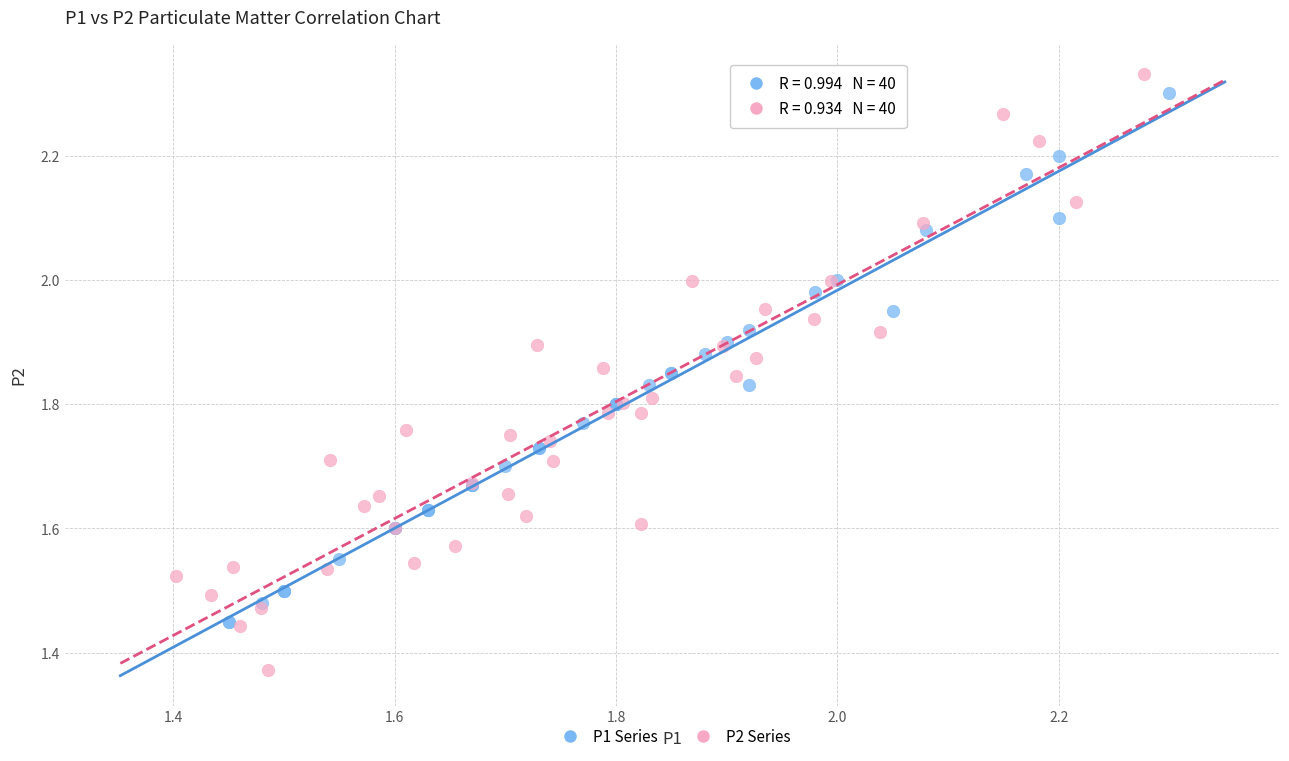

Which series has the widest spread of Y values?

P2 Series